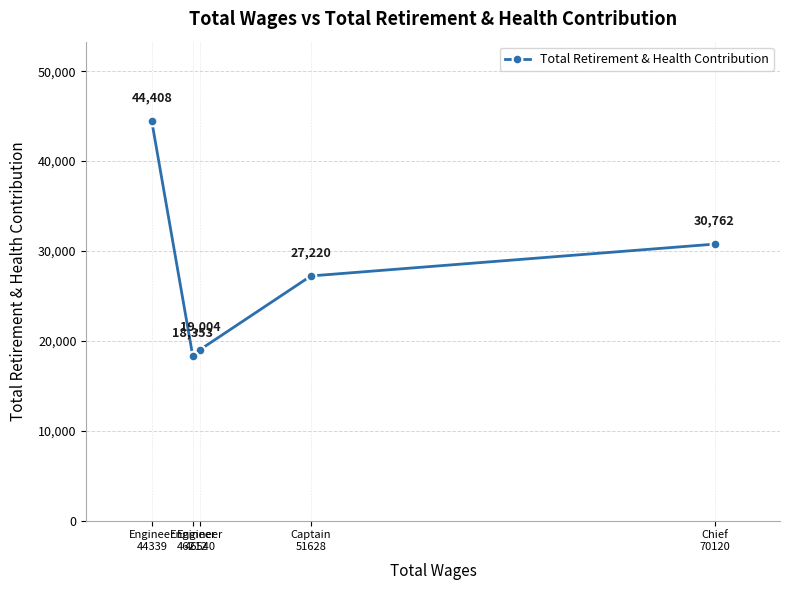

At which label does the data first exceed 27220?

Engineer
44339